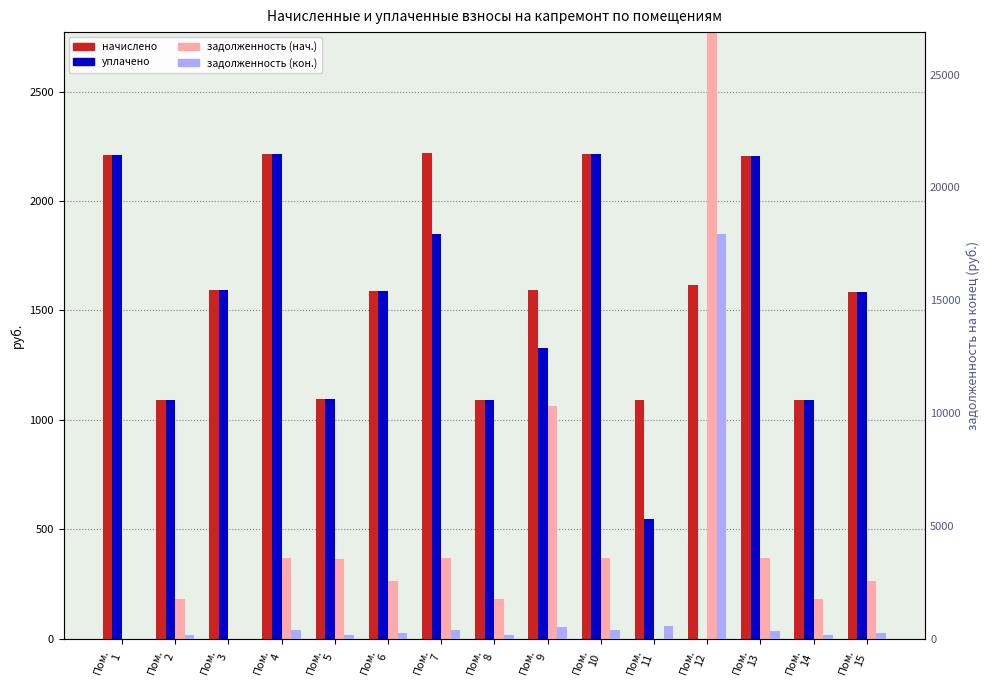

List the labels in order of начислено value, smallest first.

Пом.
2, Пом.
11, Пом.
14, Пом.
8, Пом.
5, Пом.
15, Пом.
6, Пом.
3, Пом.
9, Пом.
12, Пом.
13, Пом.
1, Пом.
10, Пом.
4, Пом.
7